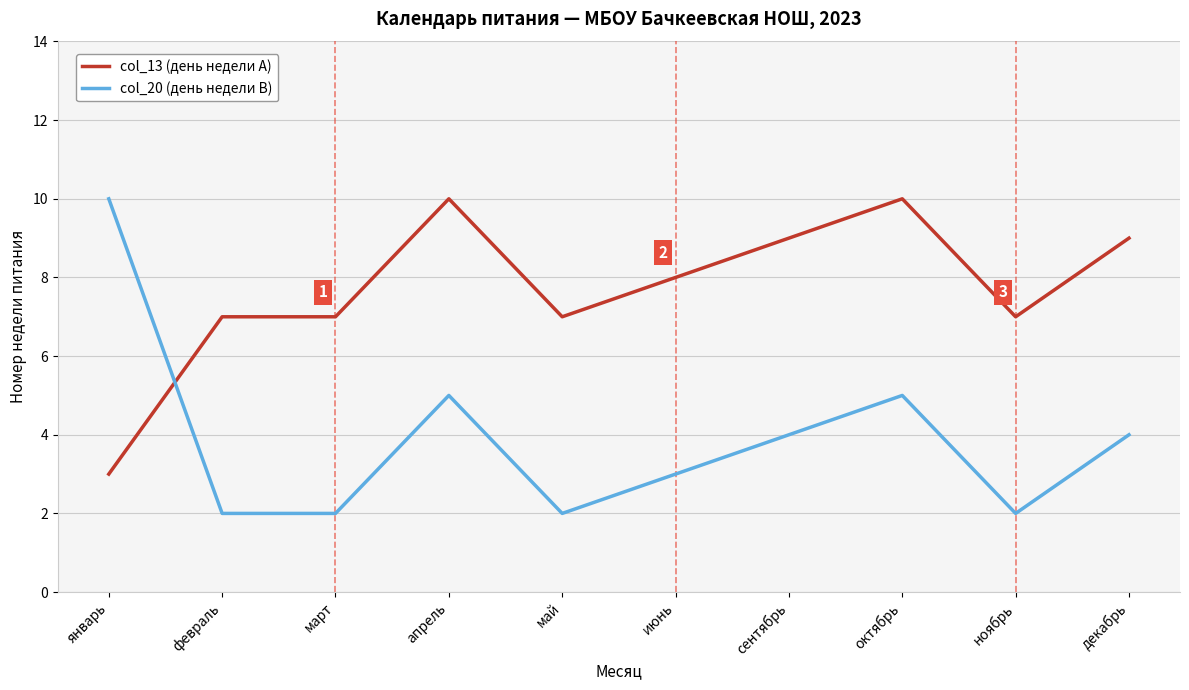

What position from the right is декабрь?

1